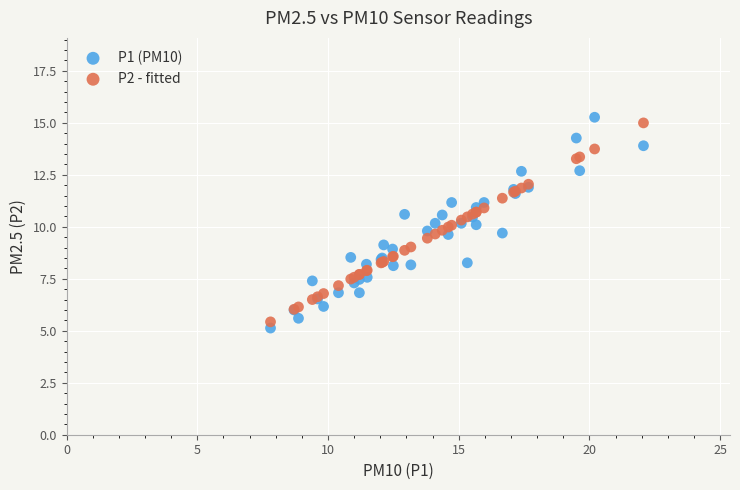

What is the X range (max minus min) for the scatter plot?

14.3